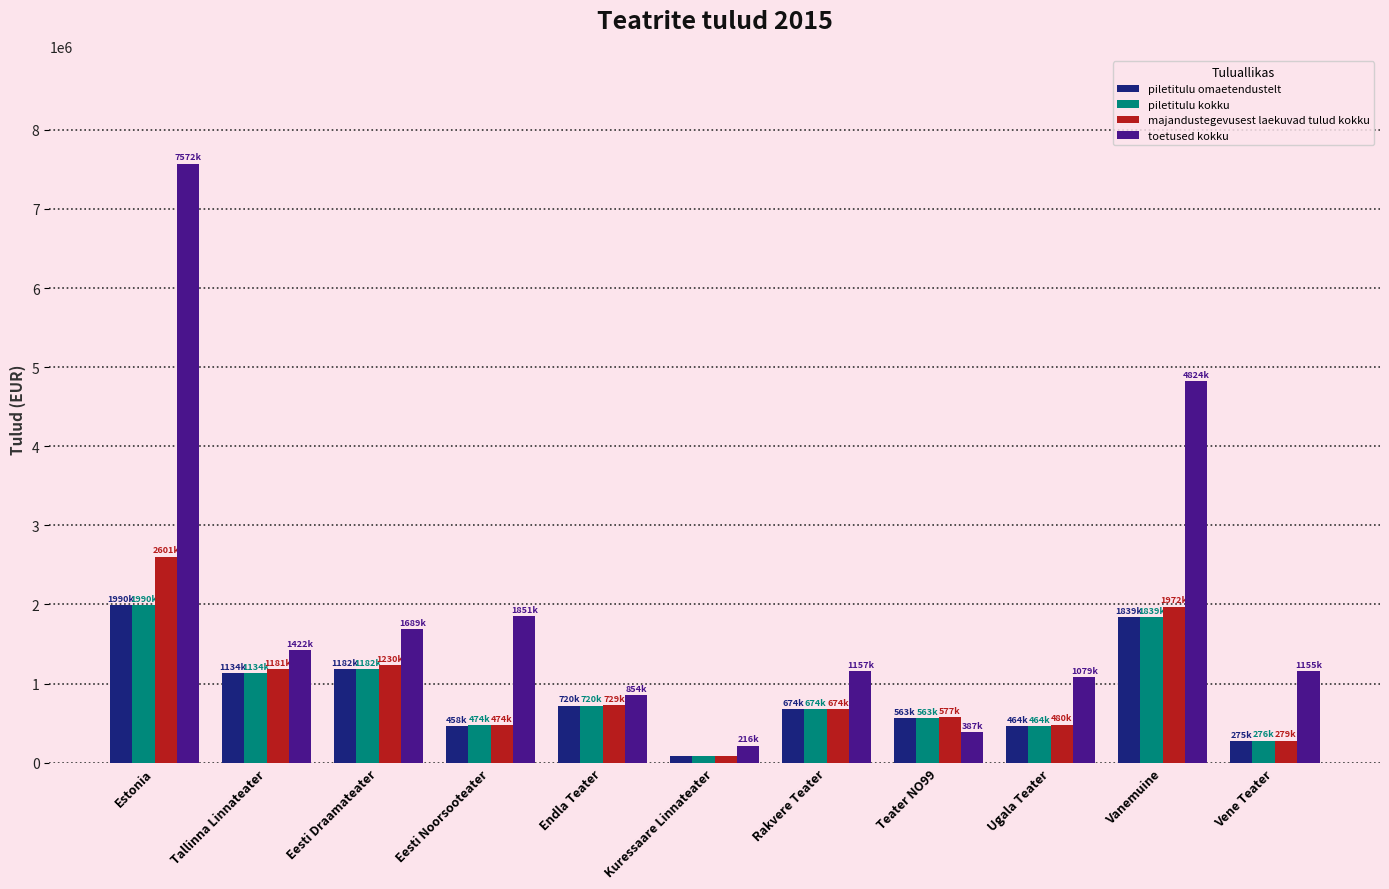

What is the label of the 2nd bar from the right?

Vanemuine